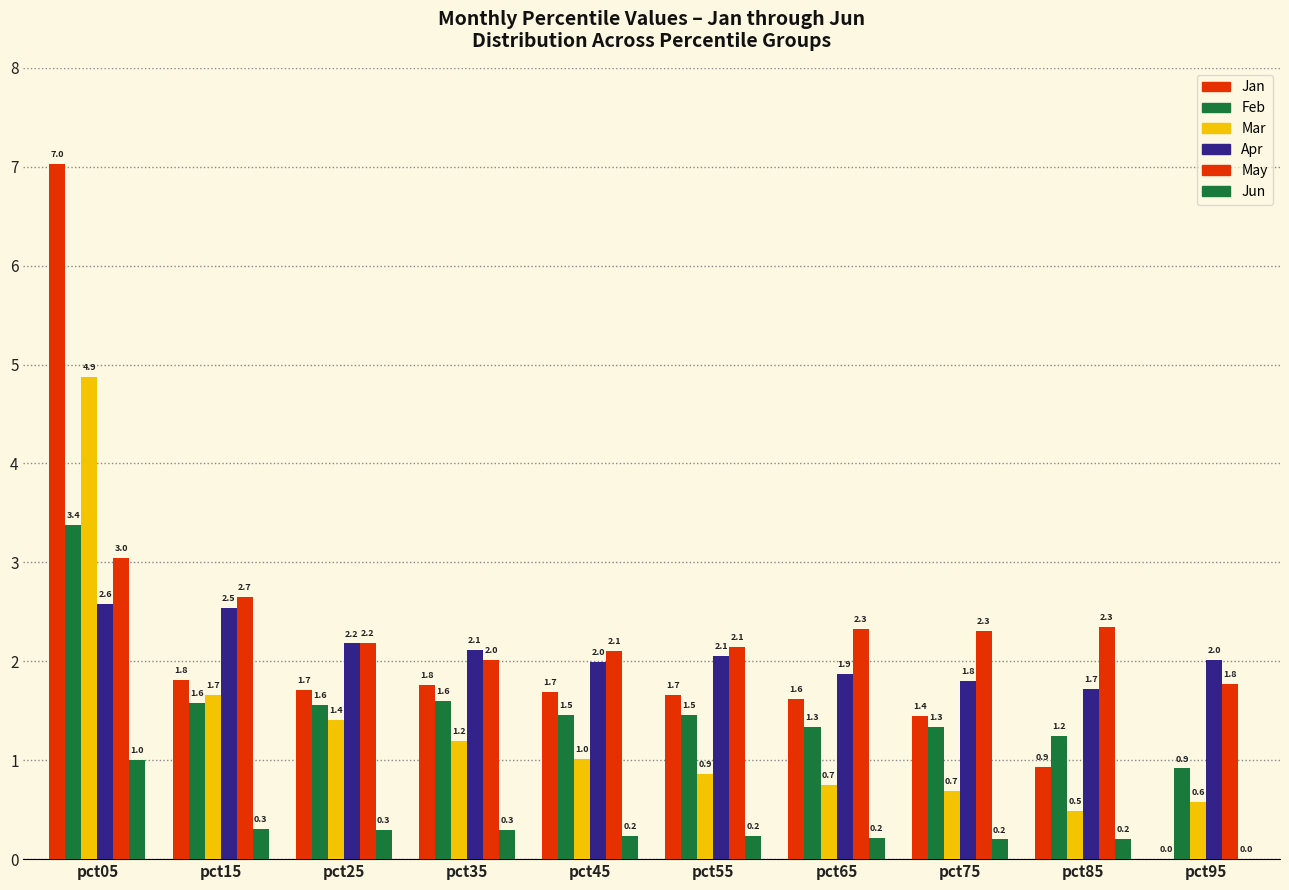

Are the bars grouped side by side (vs. stacked)?

Yes